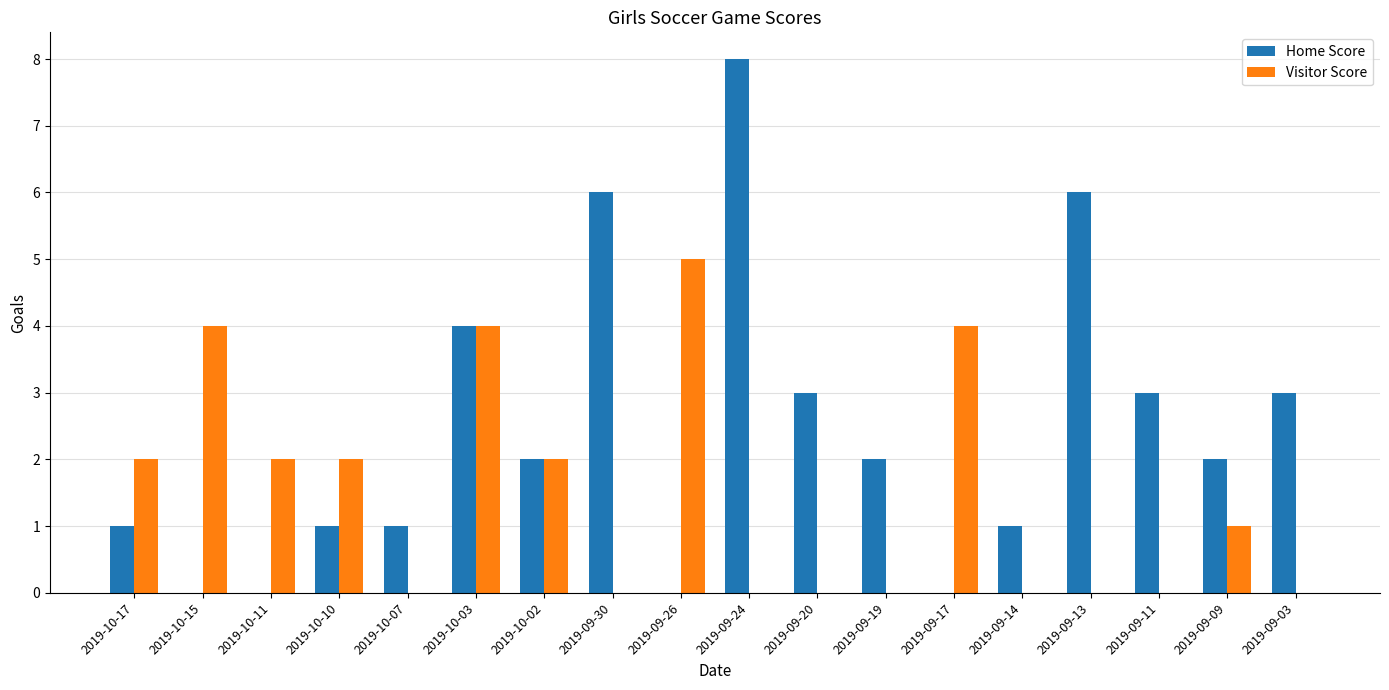

What is the sum of all Visitor Score values?

26